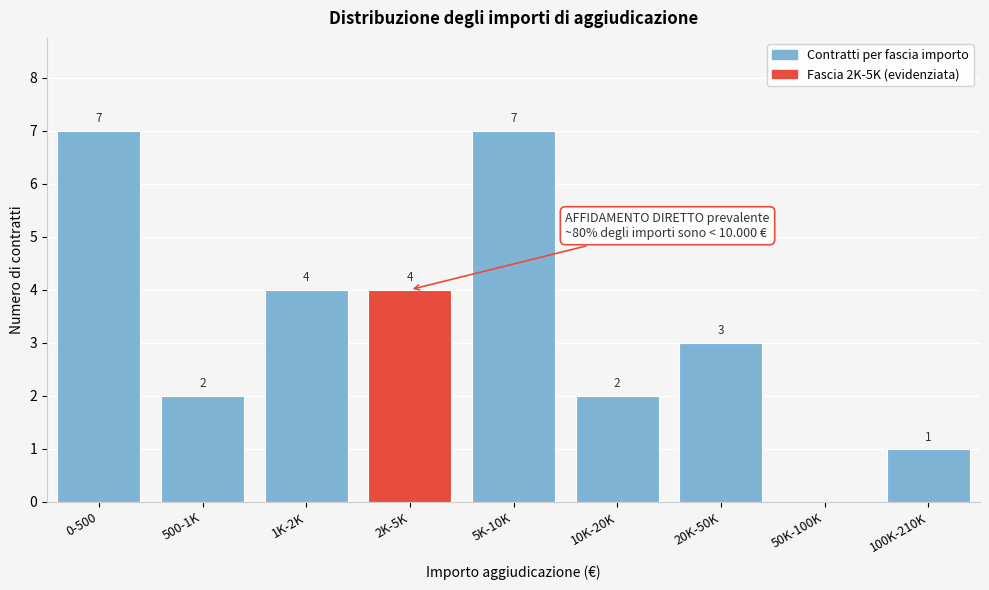

Reading left to right, list all the values displayed in this chart.

0-500=7	500-1K=2	1K-2K=4	2K-5K=4	5K-10K=7	10K-20K=2	20K-50K=3	50K-100K=0	100K-210K=1